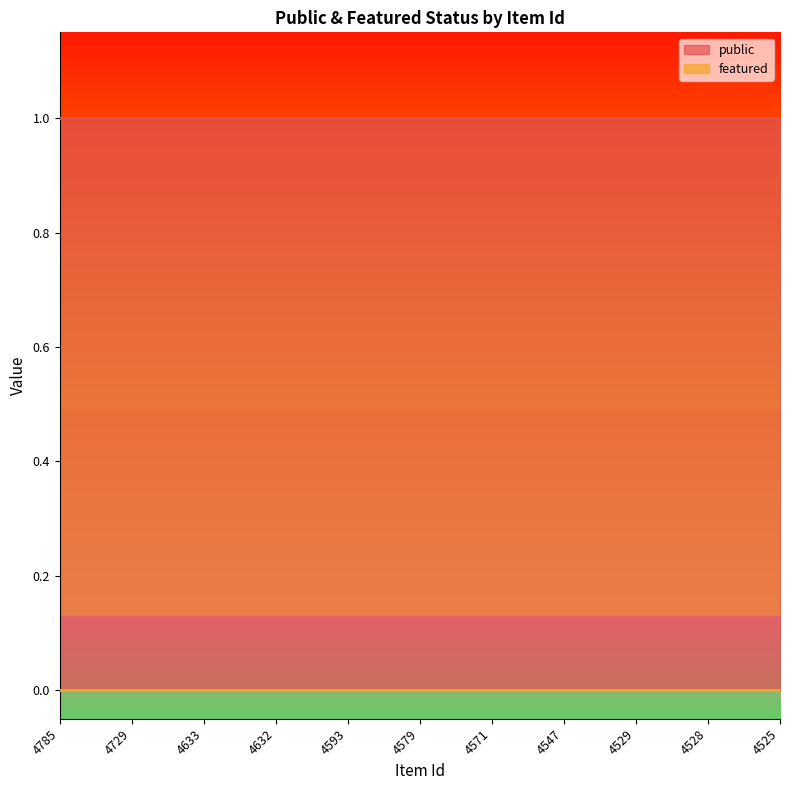

True or false: featured and public cross at least once.

False